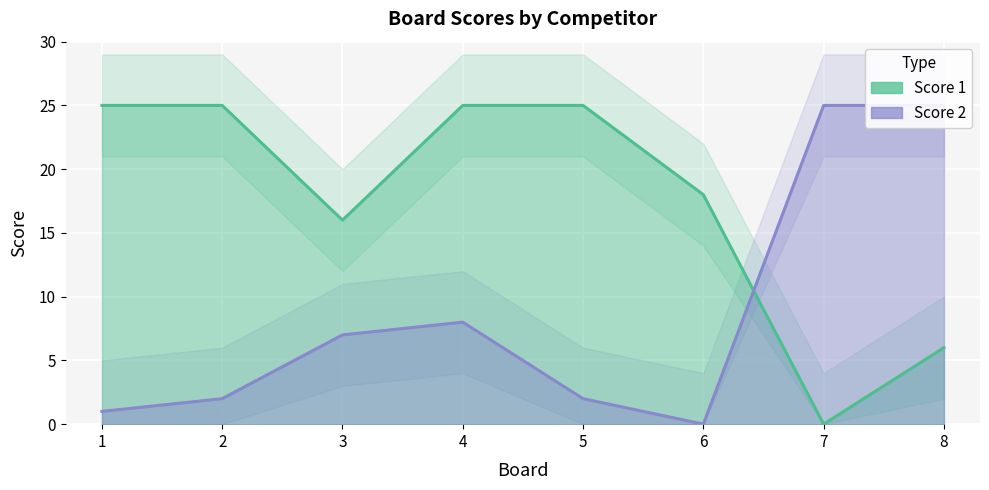

What is the total value across all series at 6?

18